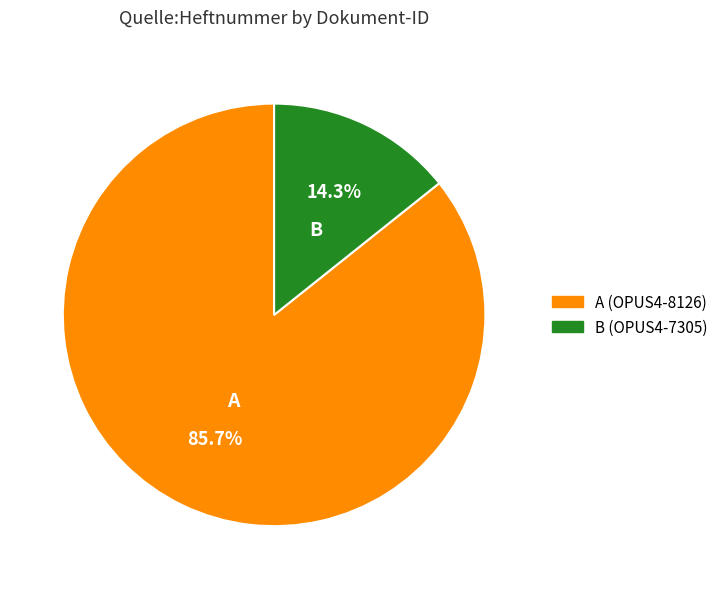

How many slices are in this pie chart?

2